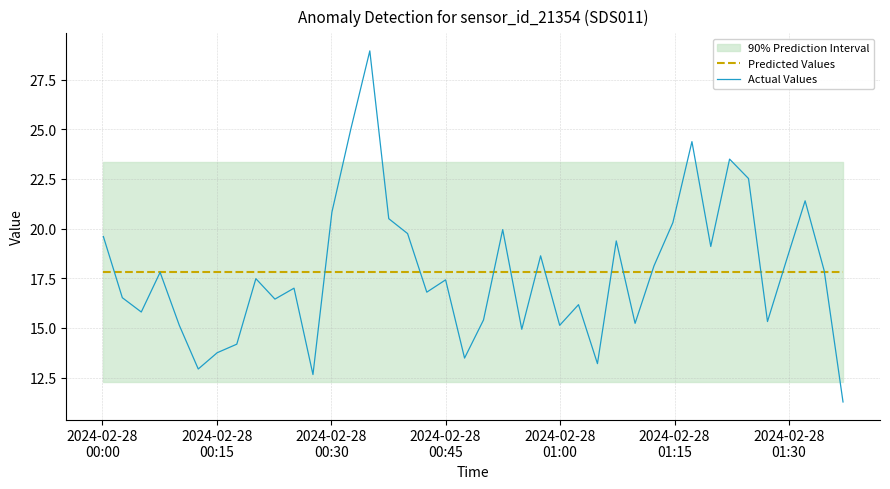

What is the lowest value of the Predicted Values series?

17.8